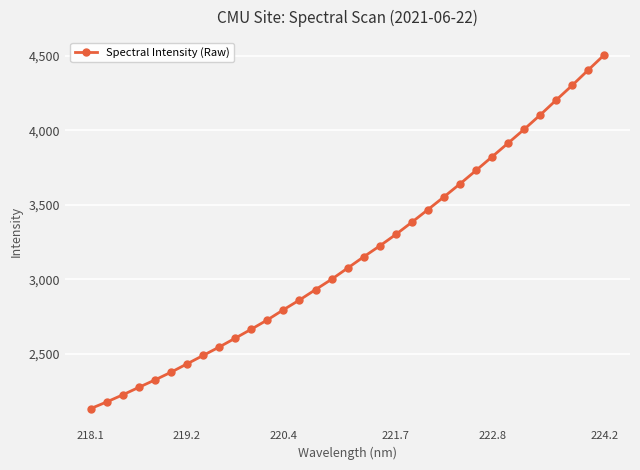

What is the maximum value shown in the chart?

4506.4